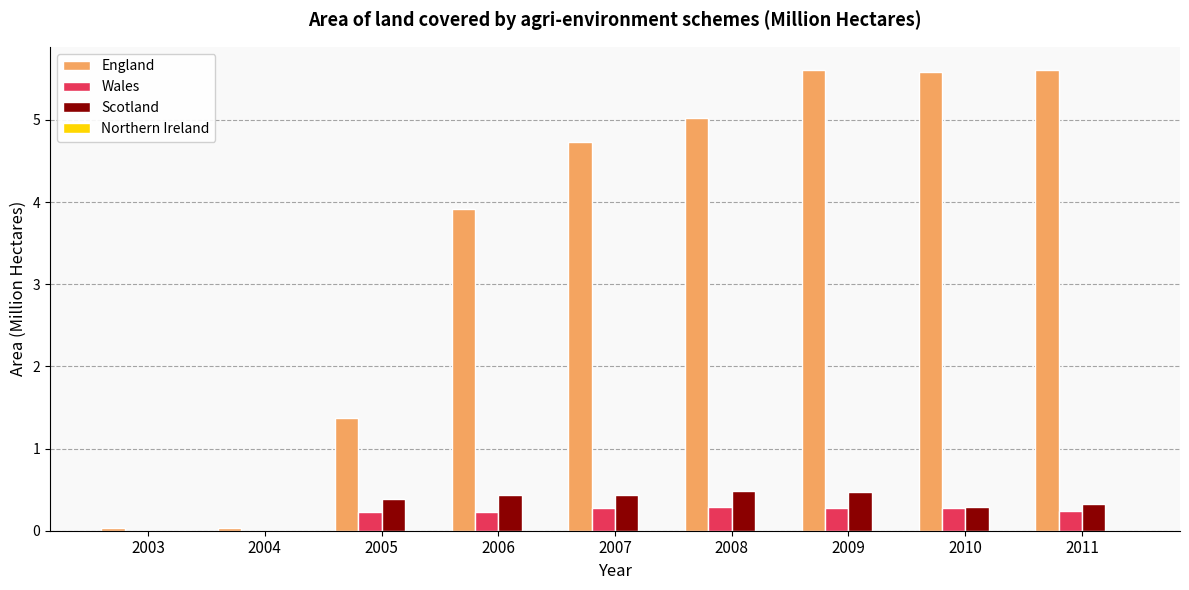

Which series changed the most between 2004 and 2011?

England